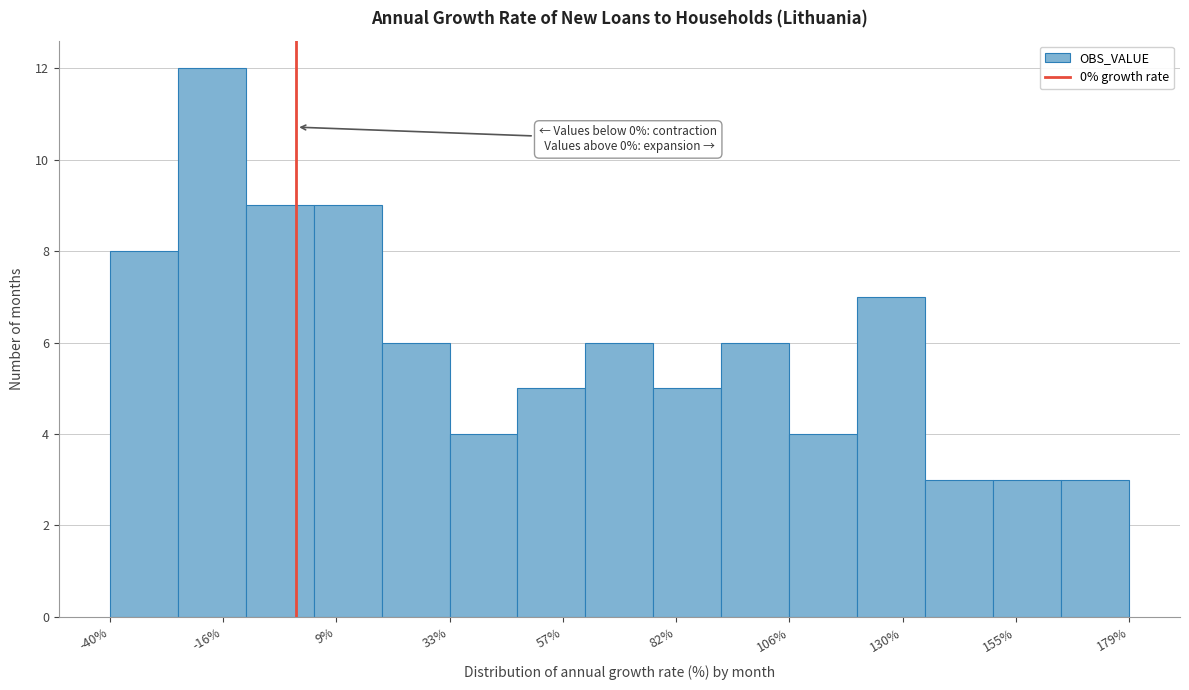

Read against the x-axis, roughly where is the centre of the tallest bar?

-20